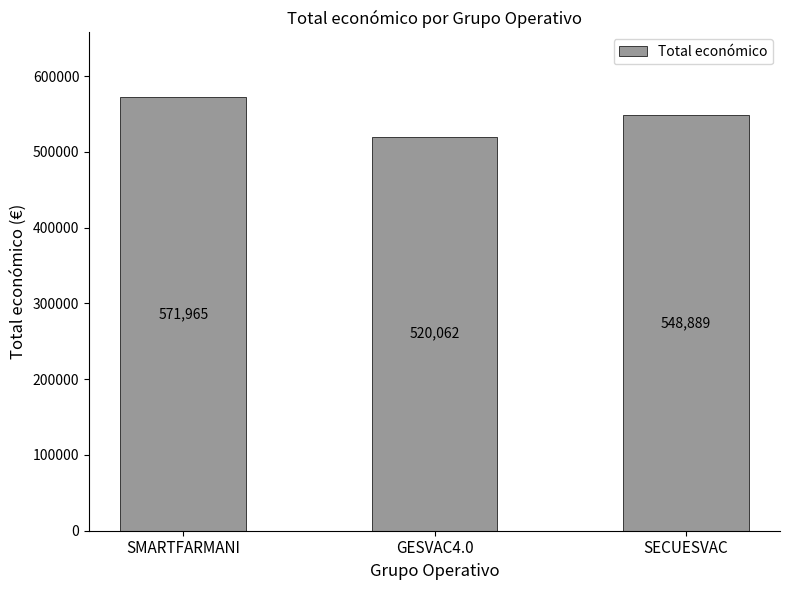

What is the ratio of the value at SMARTFARMANI to the value at GESVAC4.0?

1.1